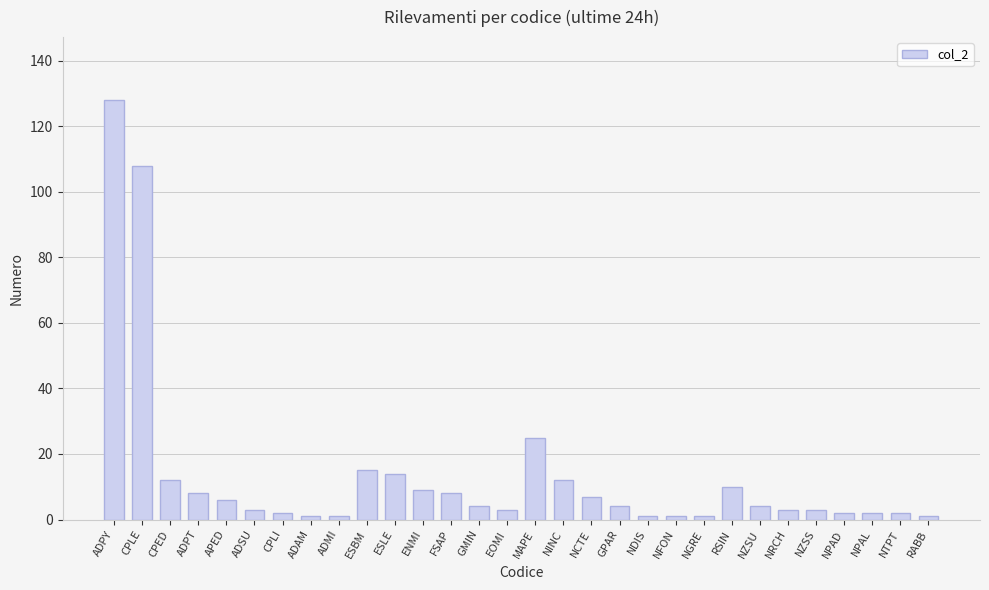

How many categories are shown in the chart?

30